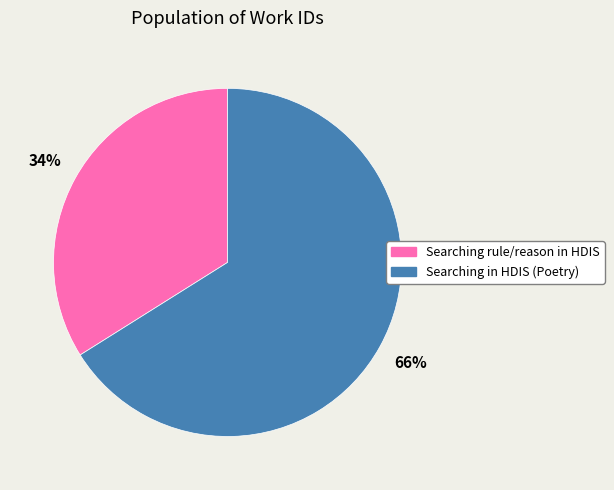

Is there any slice that represents more than half of the pie?

Yes